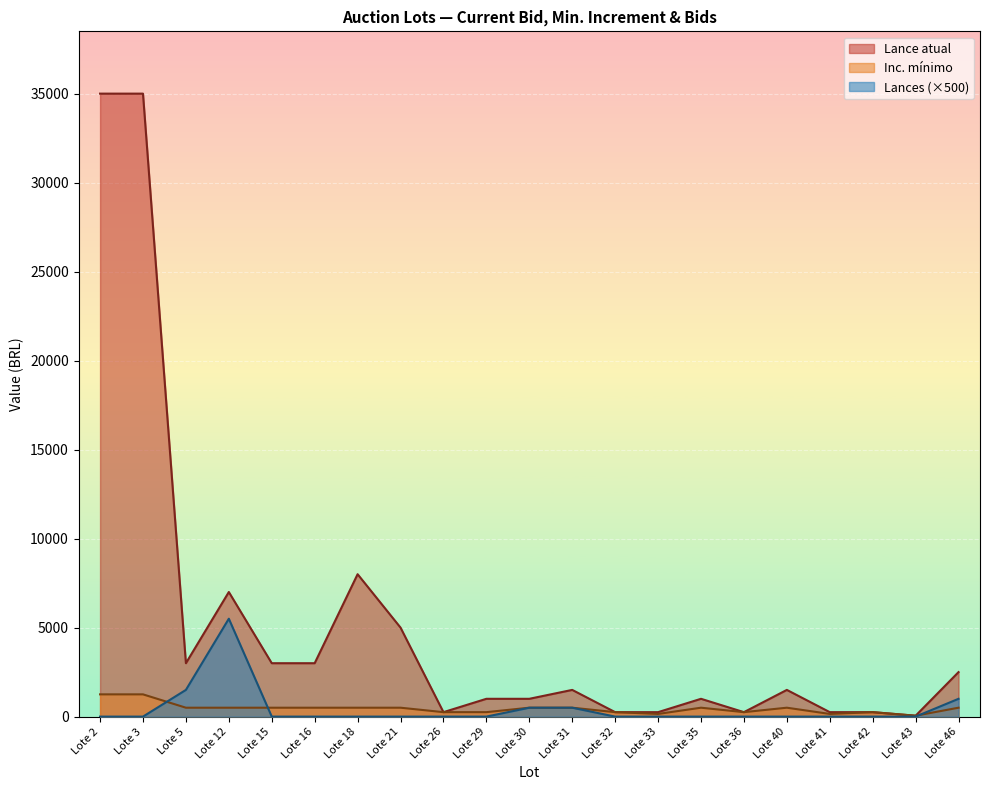

Which has a higher value, Lote 5 or Lote 35?

Lote 5